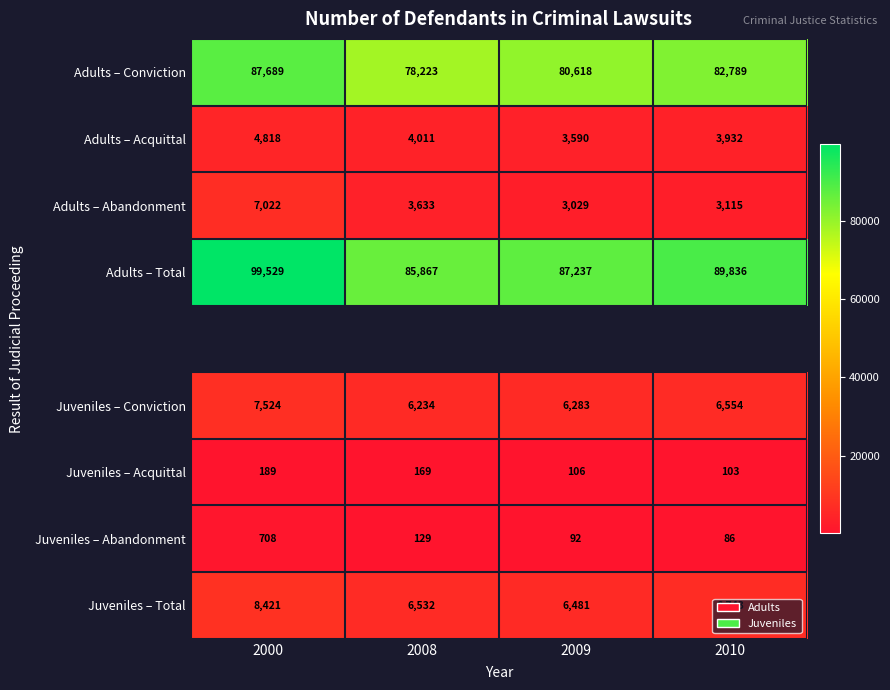

Where is Adults – Acquittal nearest to the value 4204?

2008